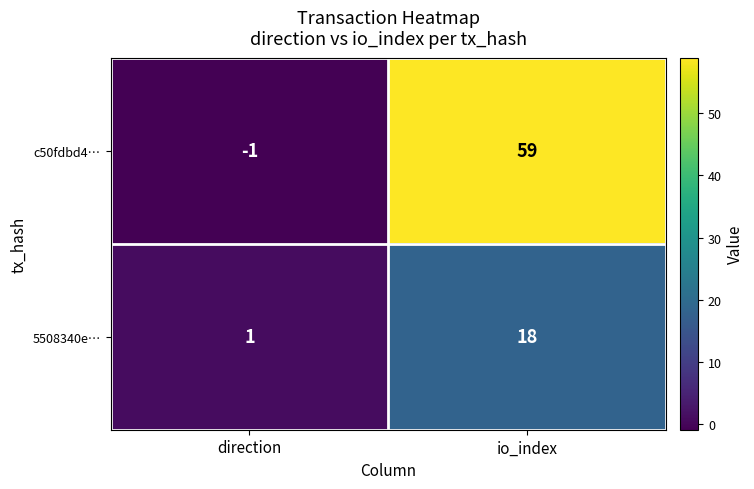

What is the difference between the maximum and minimum values in the 5508340e… series?

17